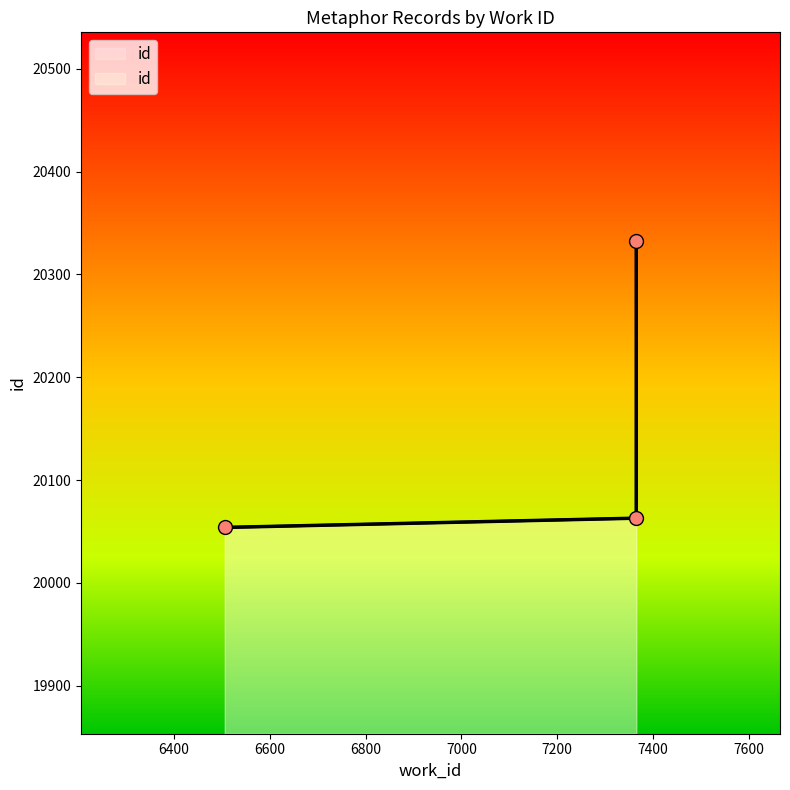

Between 7365 and 6506, which is larger?

7365